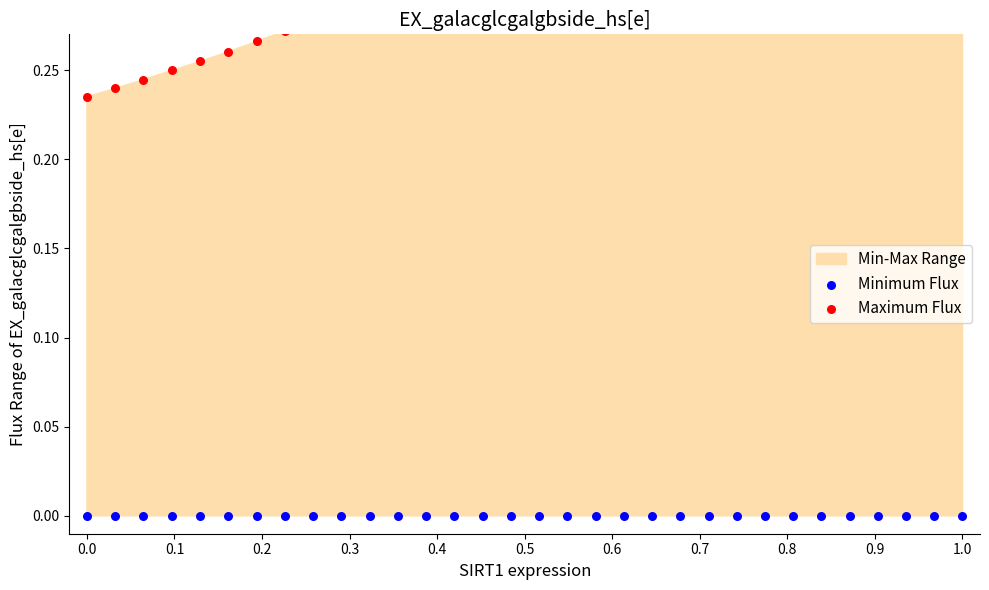

Which series contains the lowest Y value?

Minimum Flux